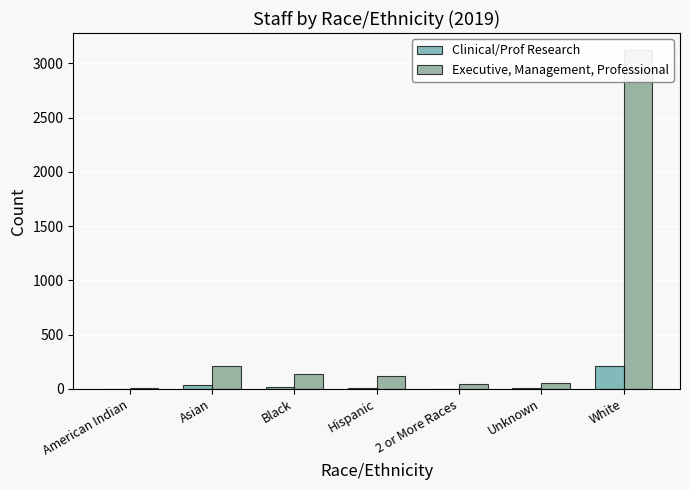

What is the label of the 5th bar from the left?

2 or More Races